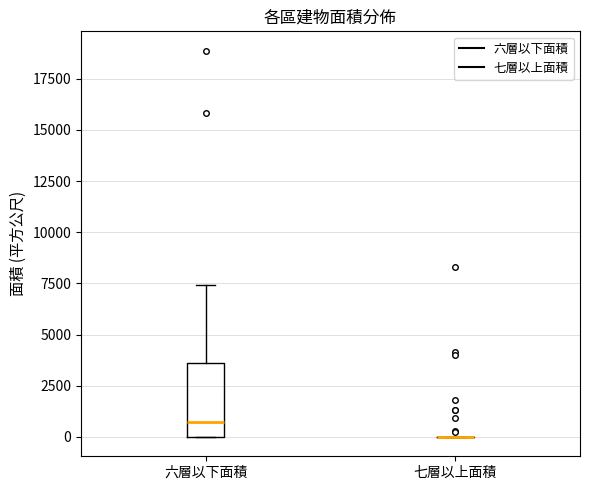

Reading left to right, transcribe this box plot: for each box, give where its median line is, the range the box spans, and where its two whiskers end, as read against the y-axis. The values are not printed on the chart, so give them approximately, as read against the axis.

六層以下面積: median 500, box 0 to 3500, whiskers 0 to 7500
七層以上面積: box collapsed to a line at 0, whiskers 0 to 0